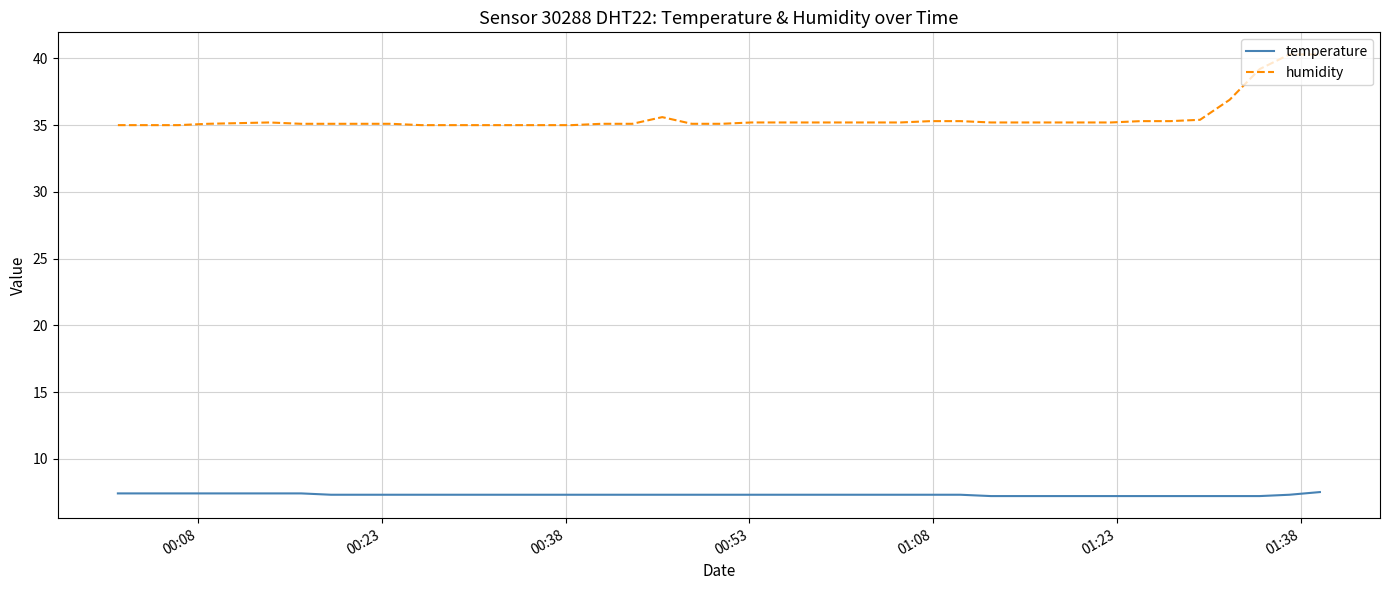

Which series has the largest total across all categories?

humidity